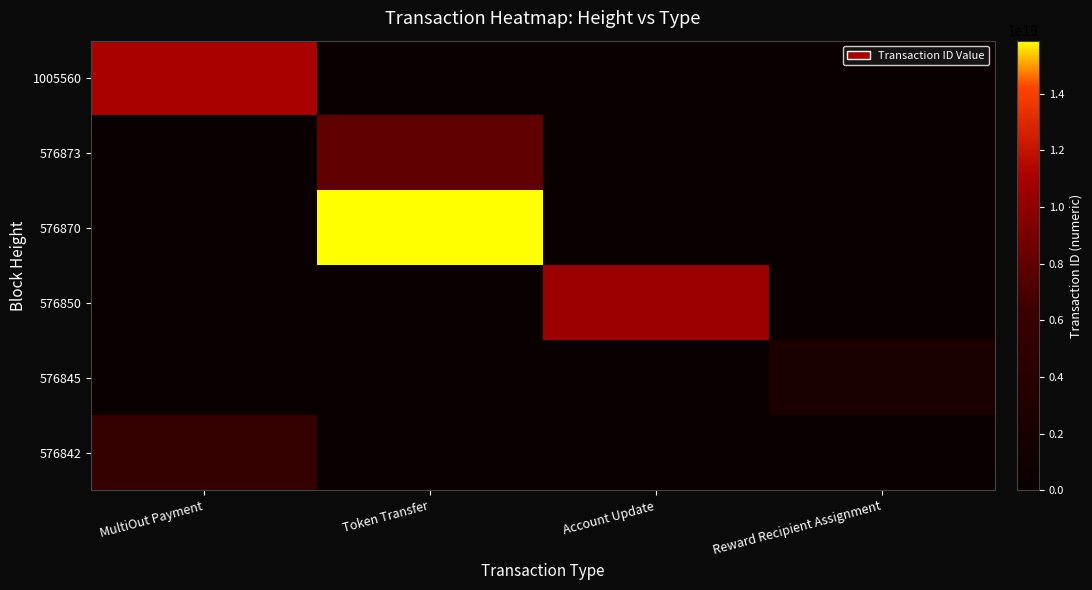

Which has a higher value, Reward Recipient Assignment or MultiOut Payment?

MultiOut Payment